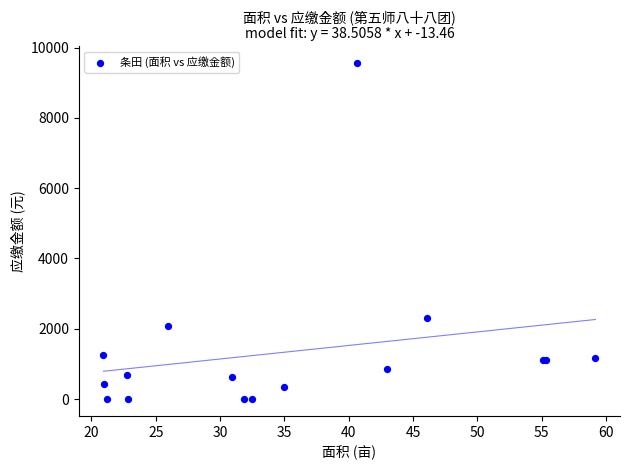

What Y value in the scatter plot is closest to 4776?

2304.0